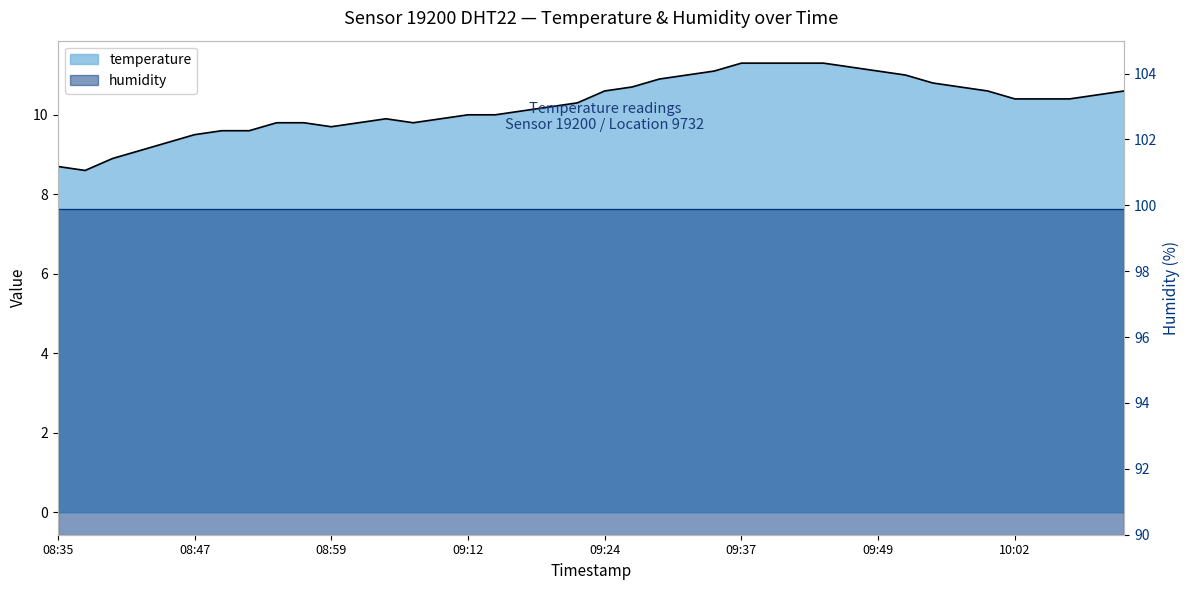

What is the change in value from 08:37 to 08:59?

+1.1